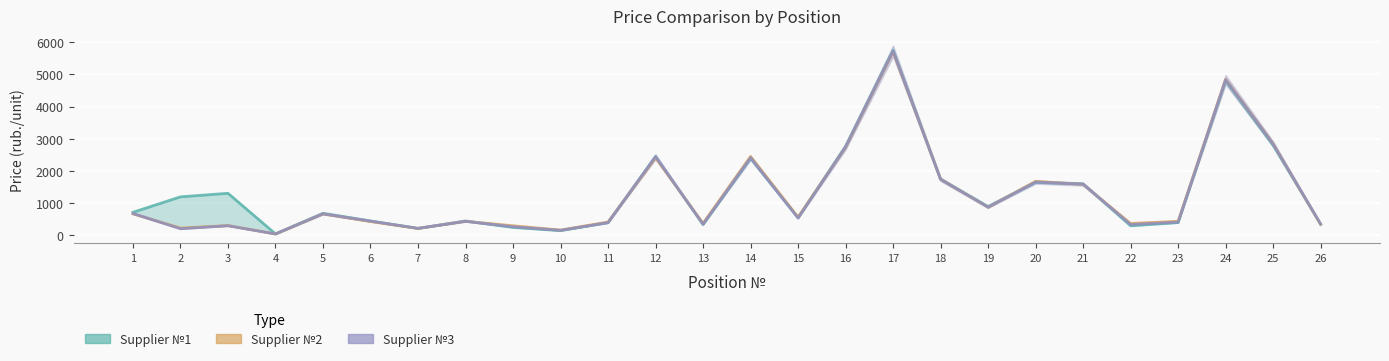

Where do Supplier_1 and Supplier_2 first cross each other?

8 and 9